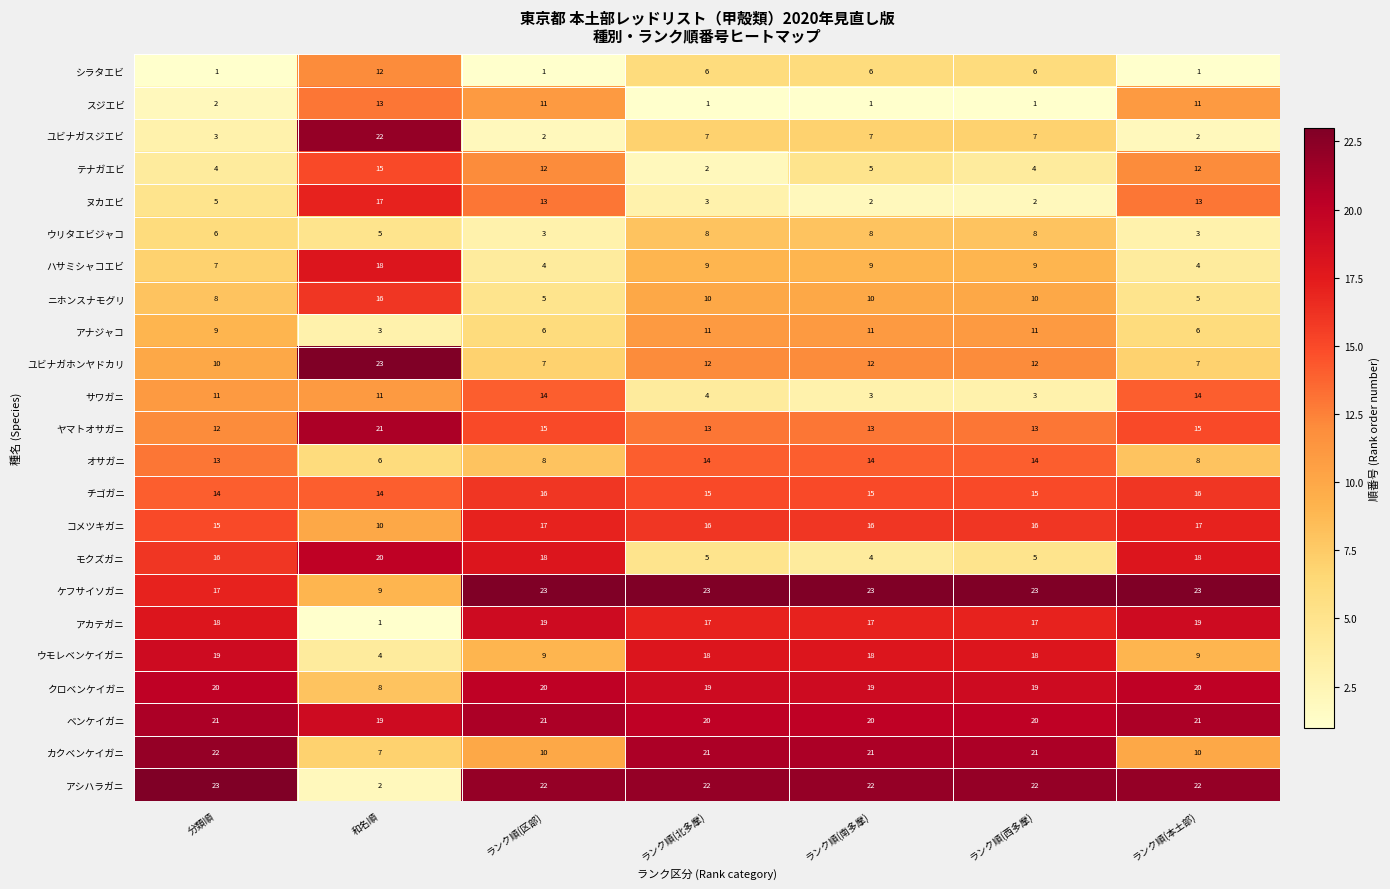

What is the maximum value shown in the chart?

23